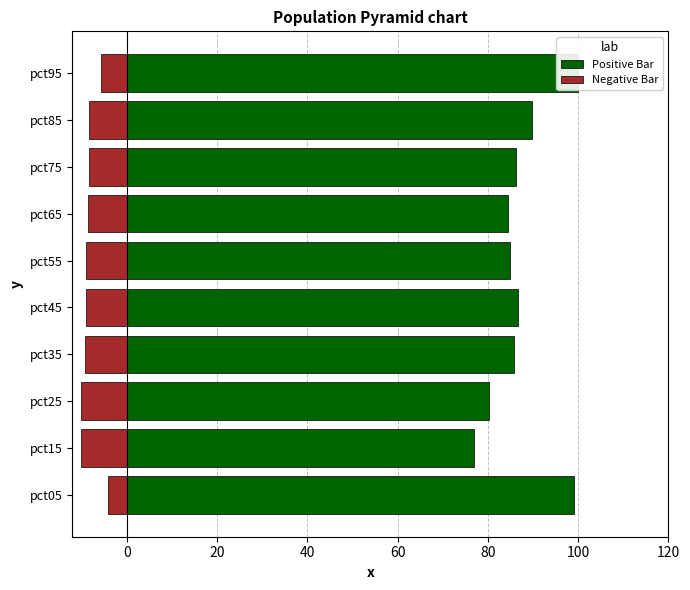

Reading left to right, transcribe all the data shown in this chart.

Positive Bar: 99.1	76.8	80.2	85.9	86.6	84.9	84.5	86.2	89.7	100.0
Negative Bar: -4.1	-10.1	-10.1	-9.2	-9.0	-9.0	-8.5	-8.4	-8.4	-5.7